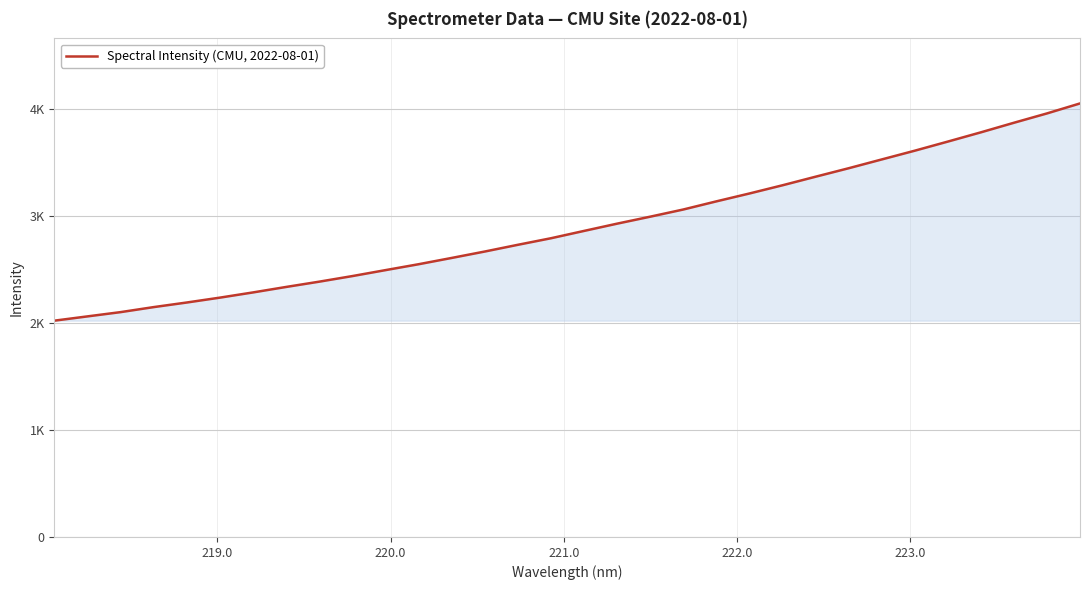

Reading right to left, extract all data points from this chart.

4055.8	3962.3	3875.0	3785.4	3699.0	3613.7	3531.8	3449.6	3370.3	3290.2	3213.5	3139.7	3063.6	2996.5	2931.2	2863.3	2794.8	2733.4	2670.5	2610.5	2551.6	2496.5	2440.9	2388.6	2339.2	2287.9	2239.2	2193.6	2150.6	2103.5	2063.7	2023.6